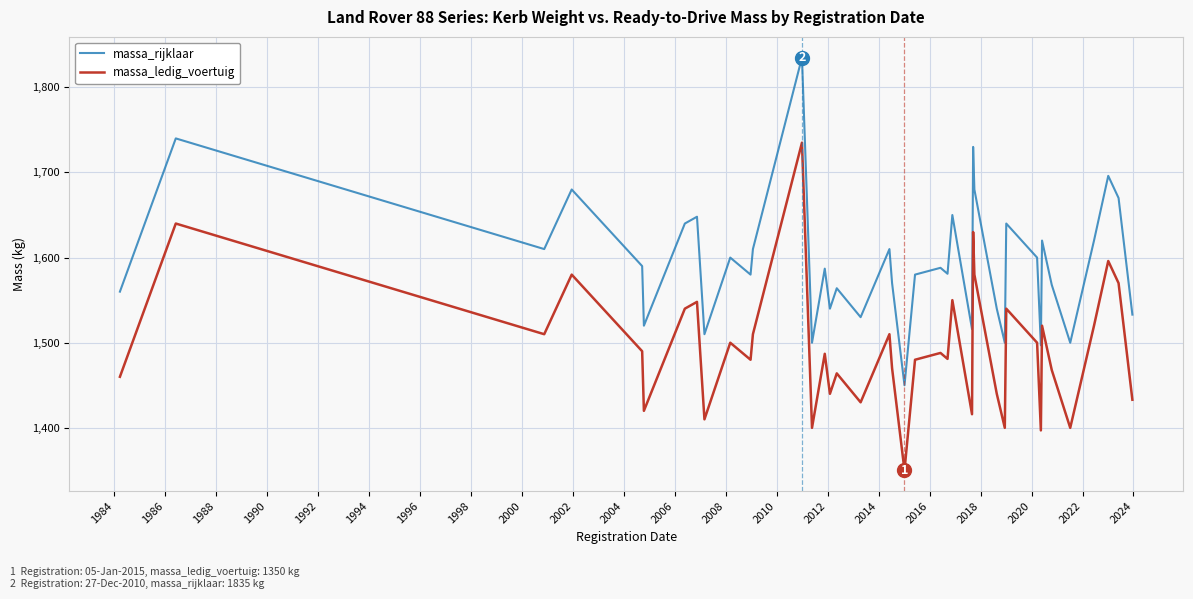

True or false: massa_rijklaar and massa_ledig_voertuig cross at least once.

False